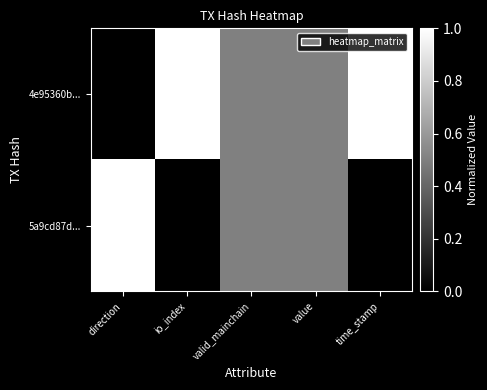

What is the spread (max minus min) of values at direction?

1.0